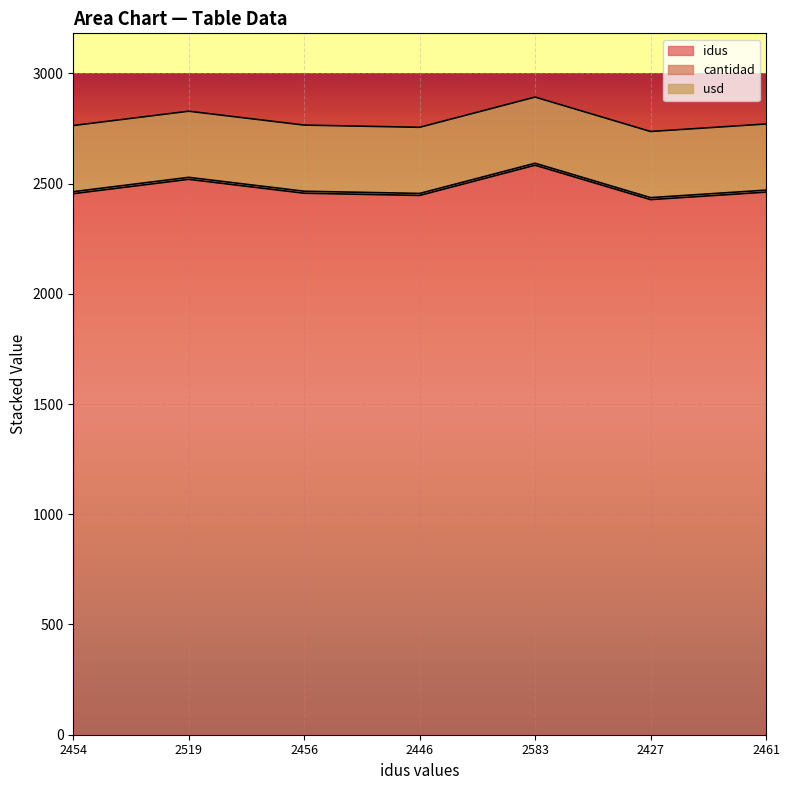

Does the chart display data point markers on the line(s)?

No